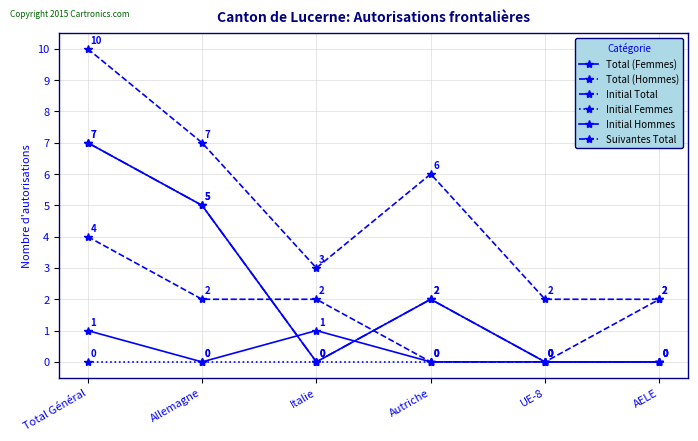

Is this an area chart (filled region under the line)?

No